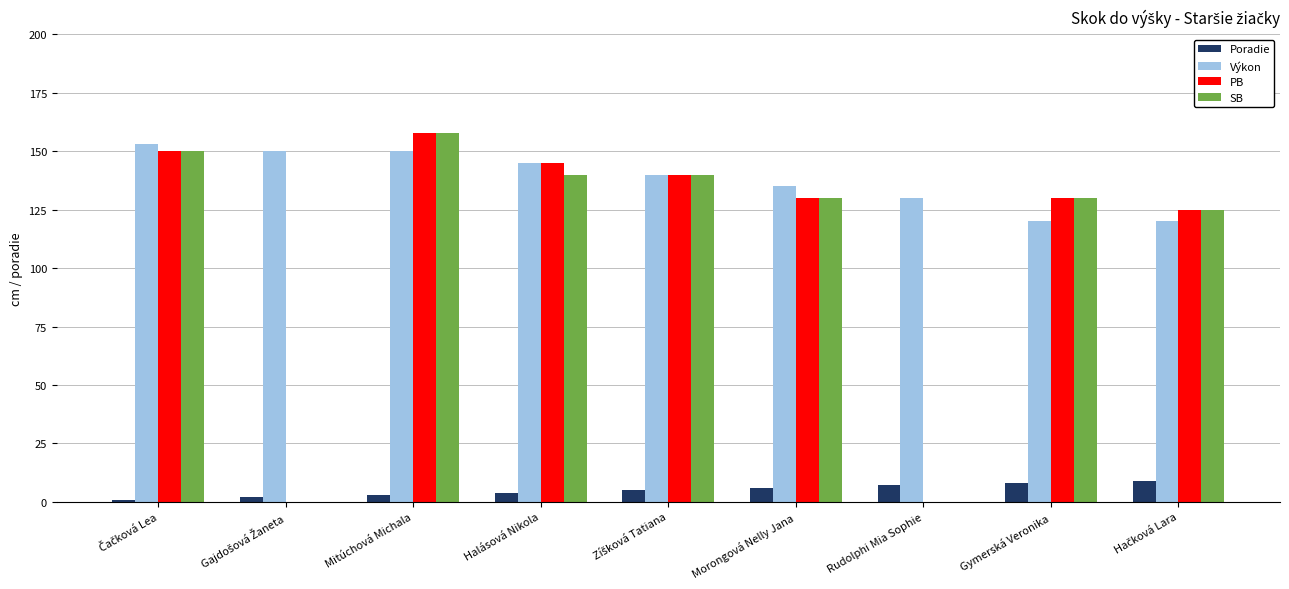

Is it true that PB equals 72 at Mitúchová Michala?

False